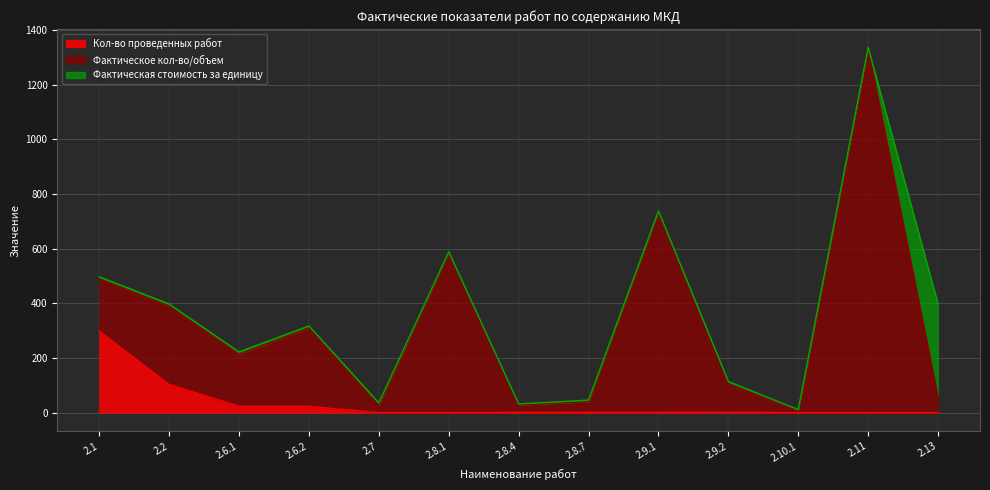

Between 2.1 and 2.8.7, which series saw the biggest shift?

Кол-во проведенных работ